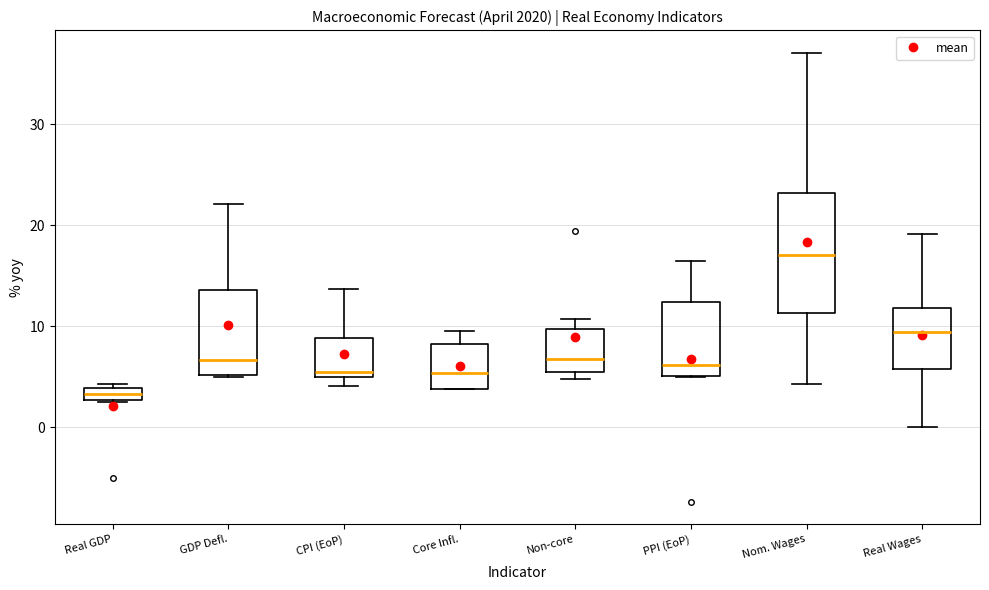

Which box is the tallest, from its lower edge to its upper edge?

Nom. Wages